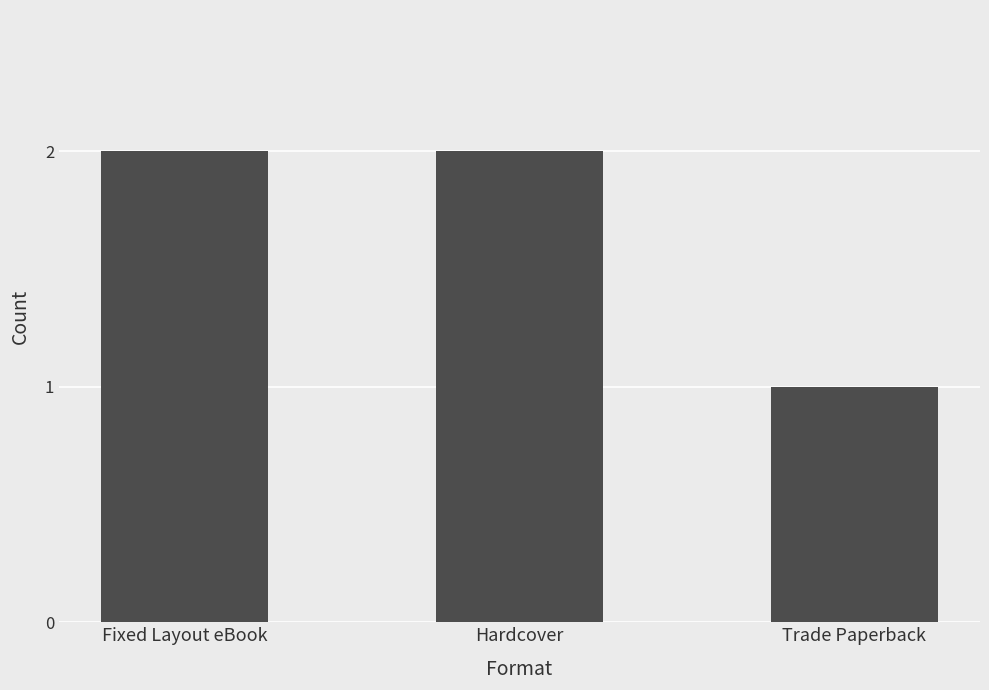

How many bars are there in total?

3